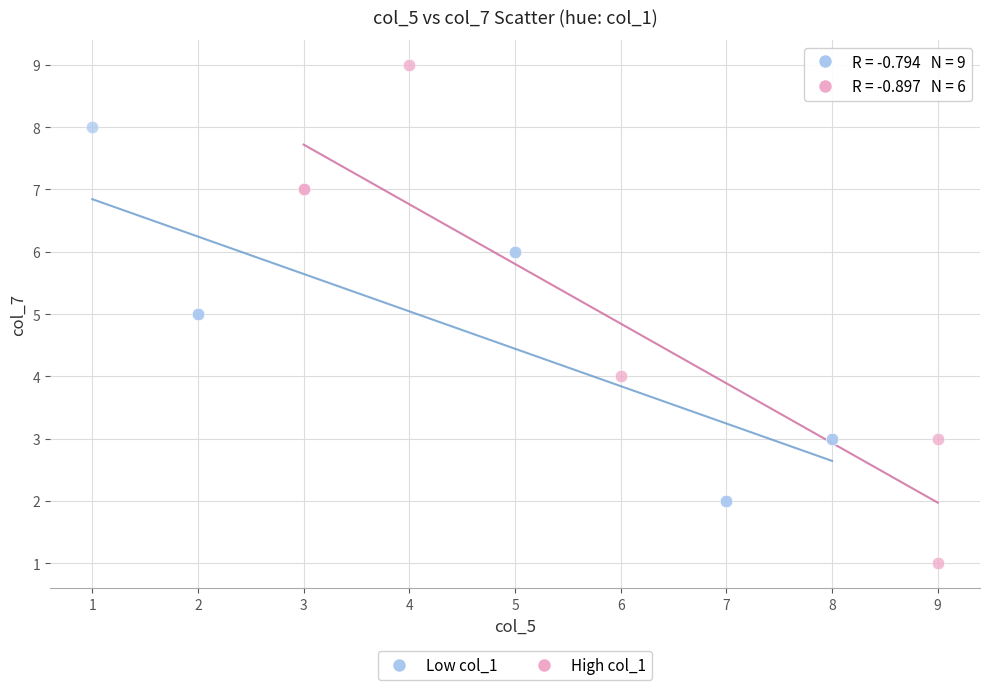

Which series contains the highest Y value?

High col_1